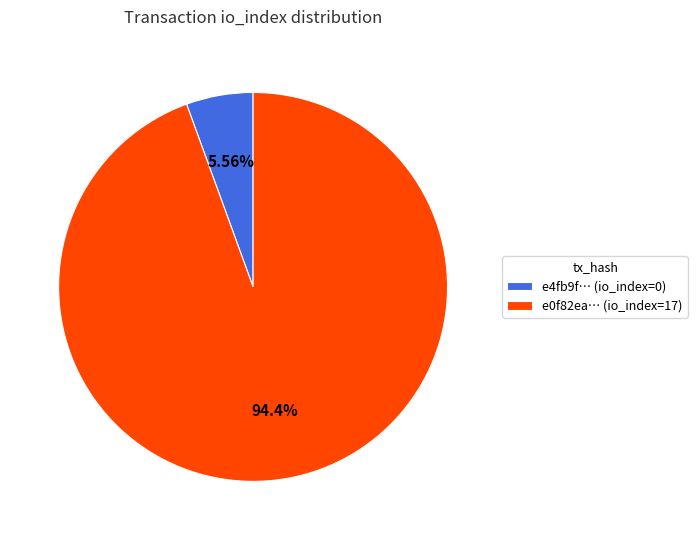

How many slices are in this pie chart?

2